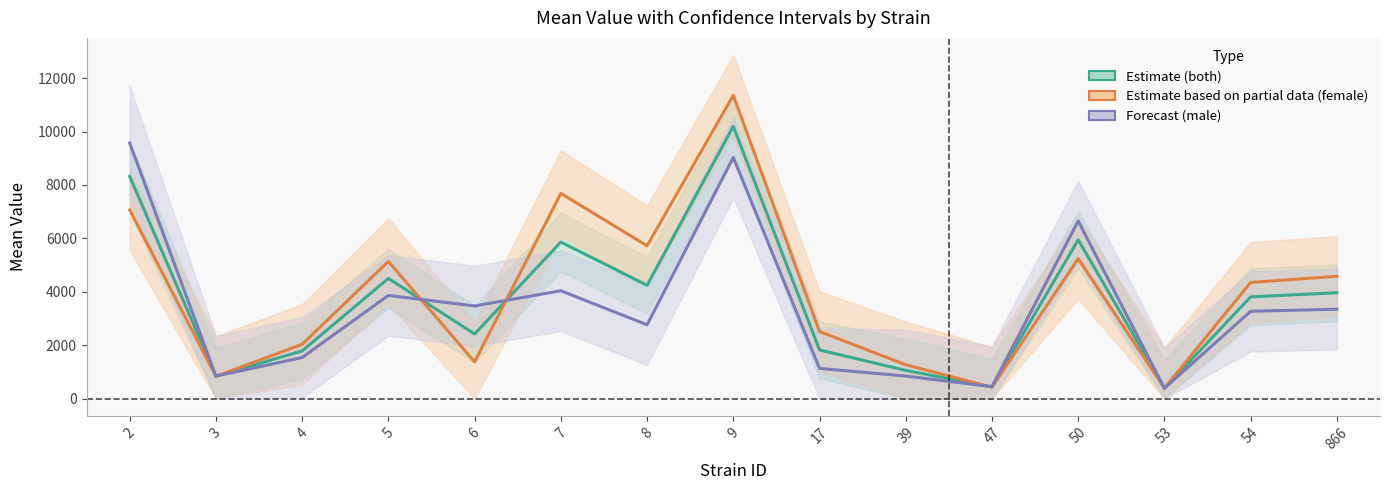

Which series has the largest total across all categories?

Estimate based on partial data (female)